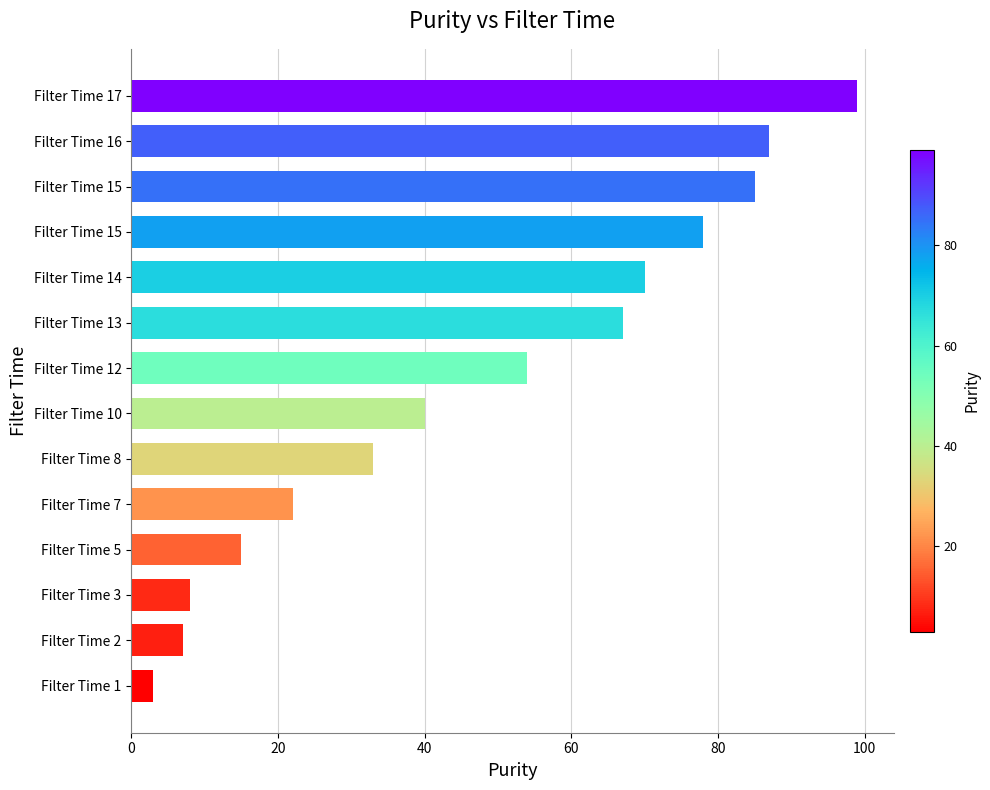

How many series are shown in this chart?

1